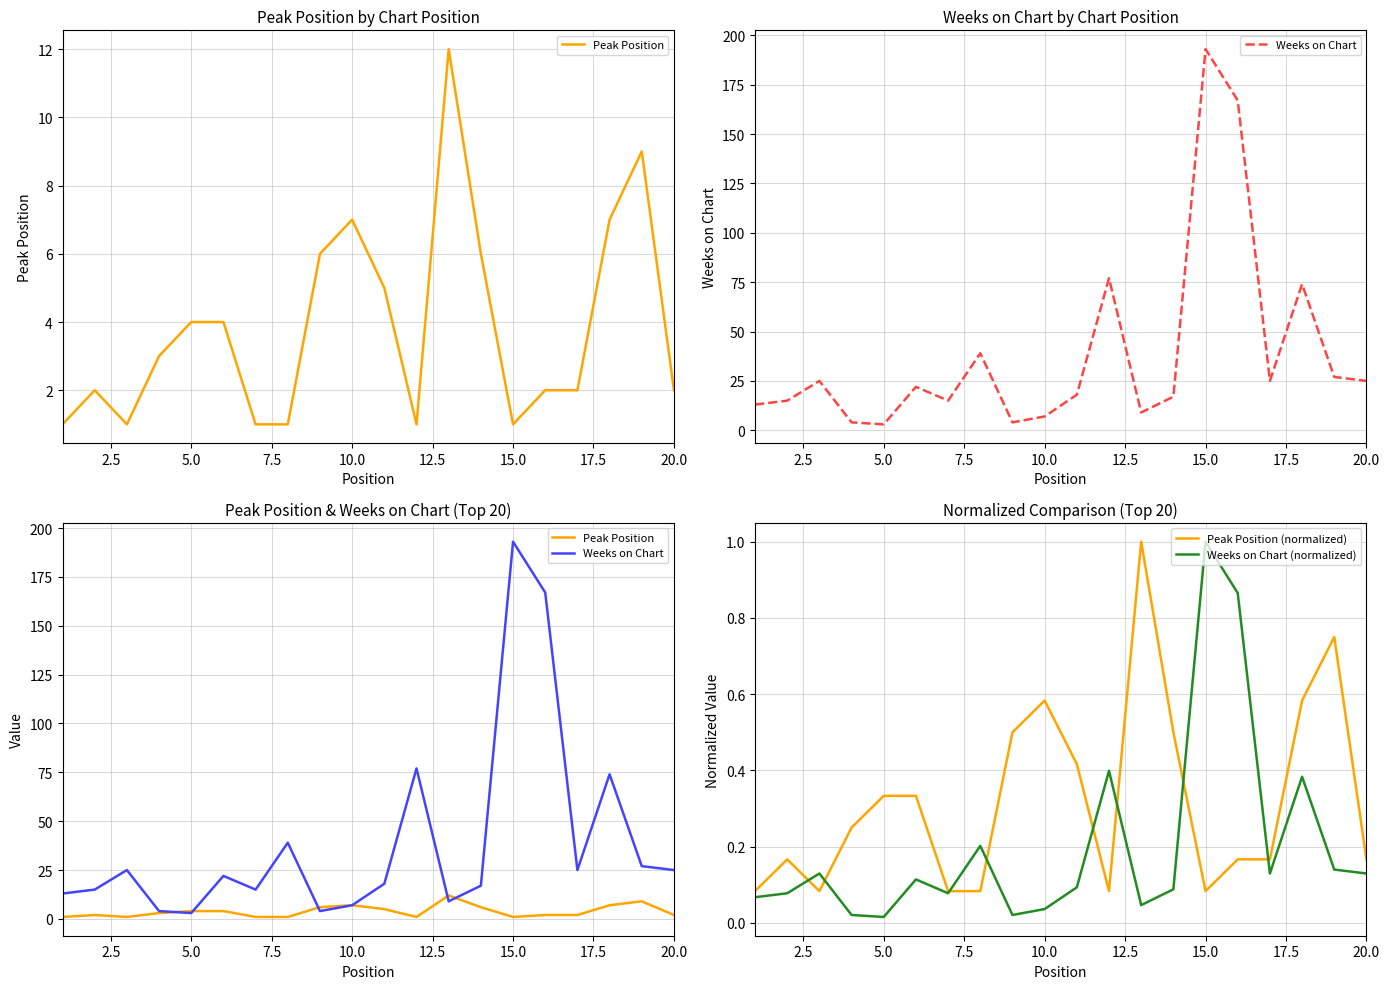

True or false: Peak Position and Weeks on Chart (normalized) intersect in this chart.

False